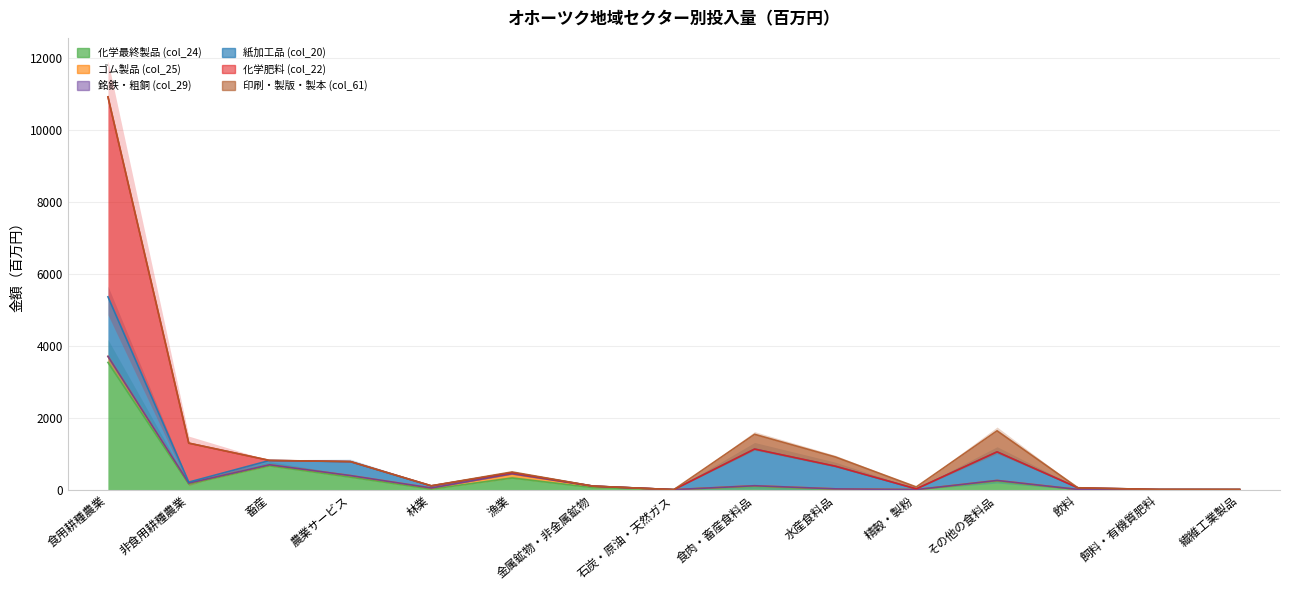

What position from the right is 水産食料品?

6